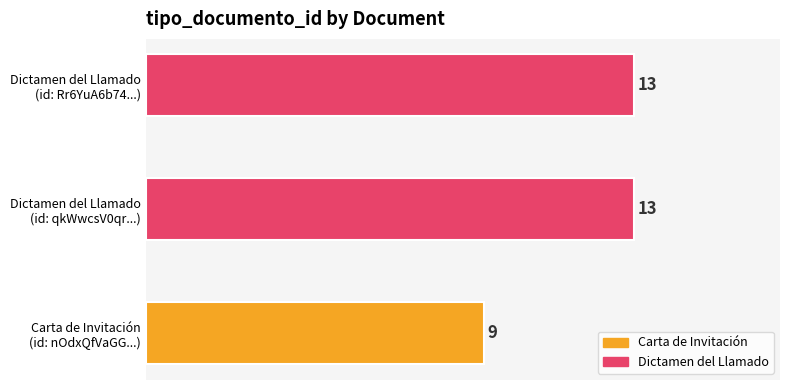

What is the minimum value shown in the chart?

9